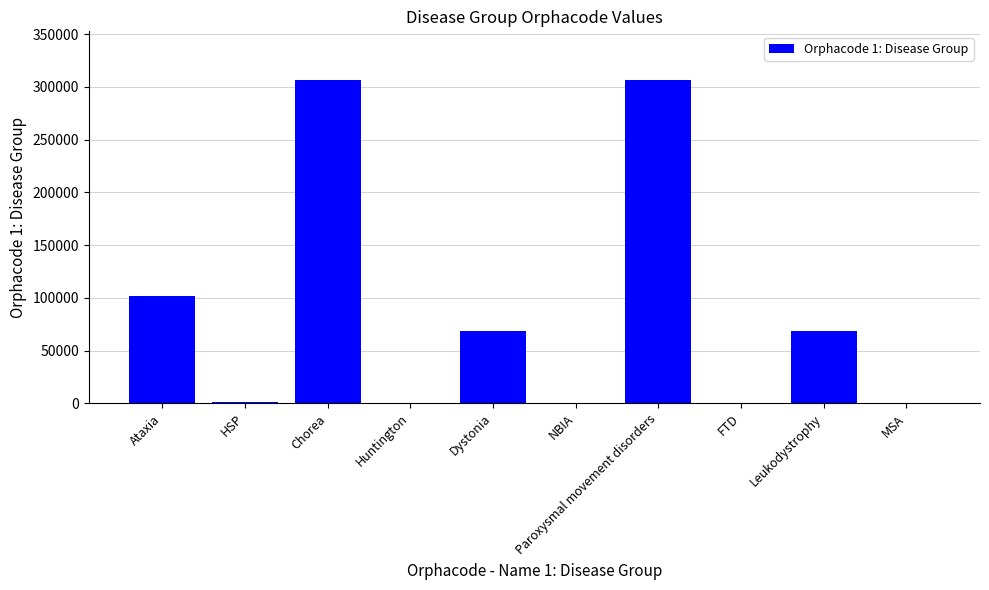

What is the change in value from Leukodystrophy to MSA?

-68254